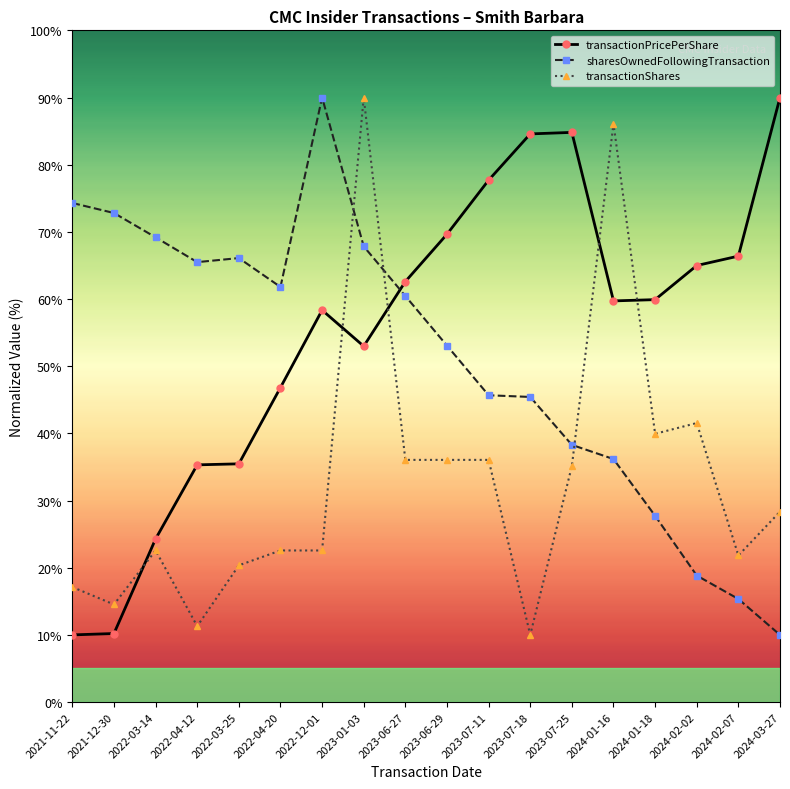

Which category has the highest value in the sharesOwnedFollowingTransaction series?

2022-12-01